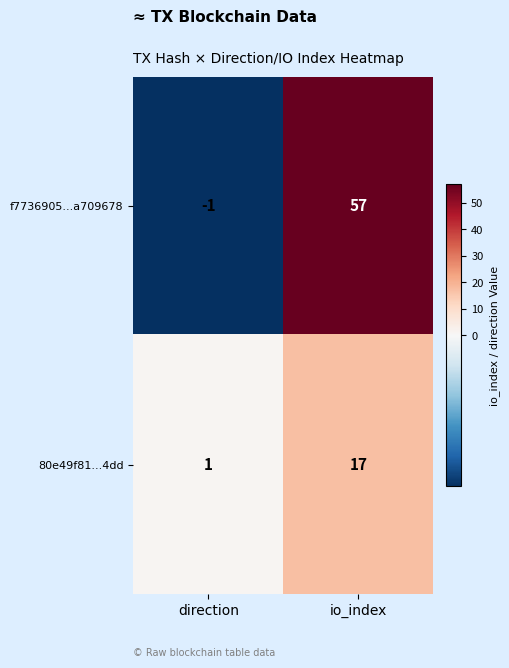

Reading left to right, extract all data points from this chart.

f7736905...a709678: -1	57
80e49f81...4dd: 1	17